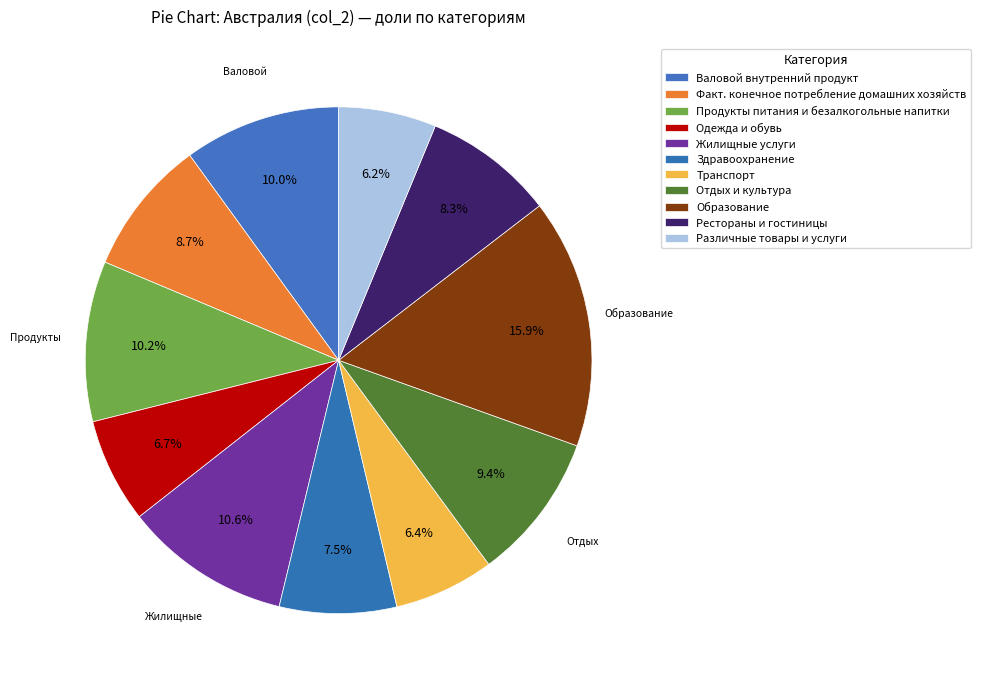

Is the sum of Отдых и культура and Здравоохранение greater than half?

No